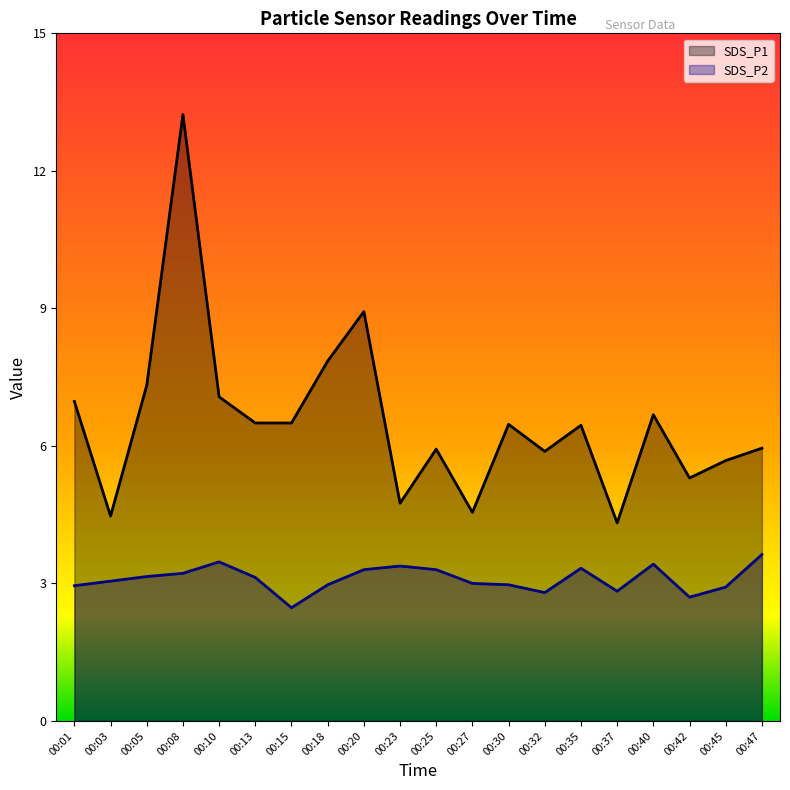

Where does the SDS_P2 series first go above 3?

00:03